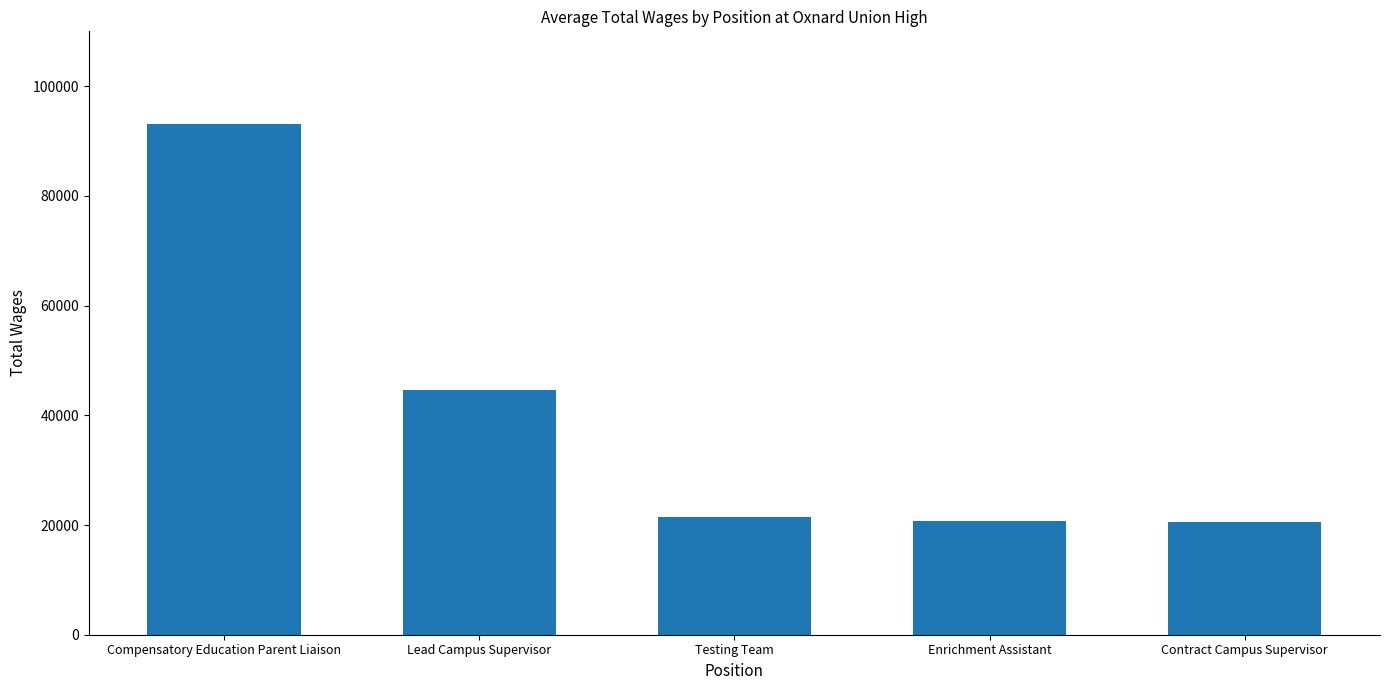

What is the approximate value at Testing Team, to the nearest 50?

21550